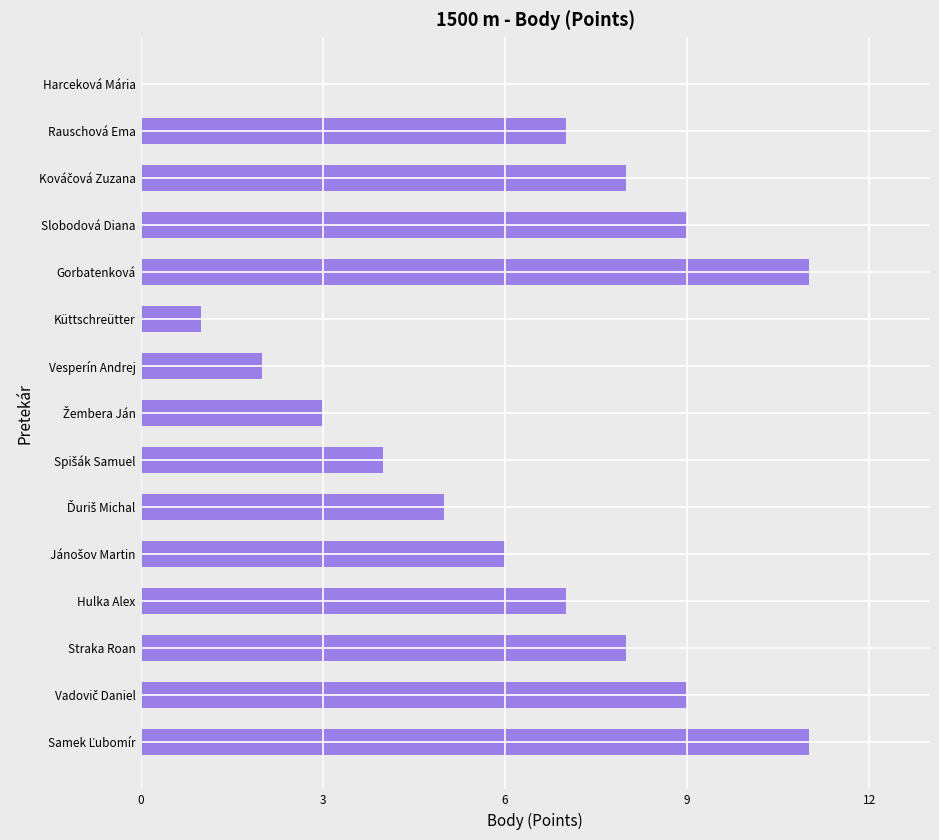

Count the number of categories in the chart.

15